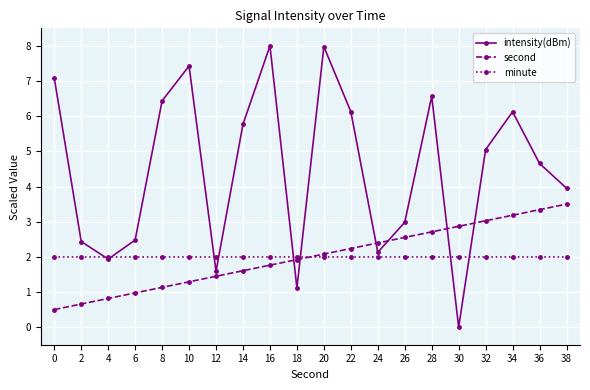

How many lines are shown in the chart?

3